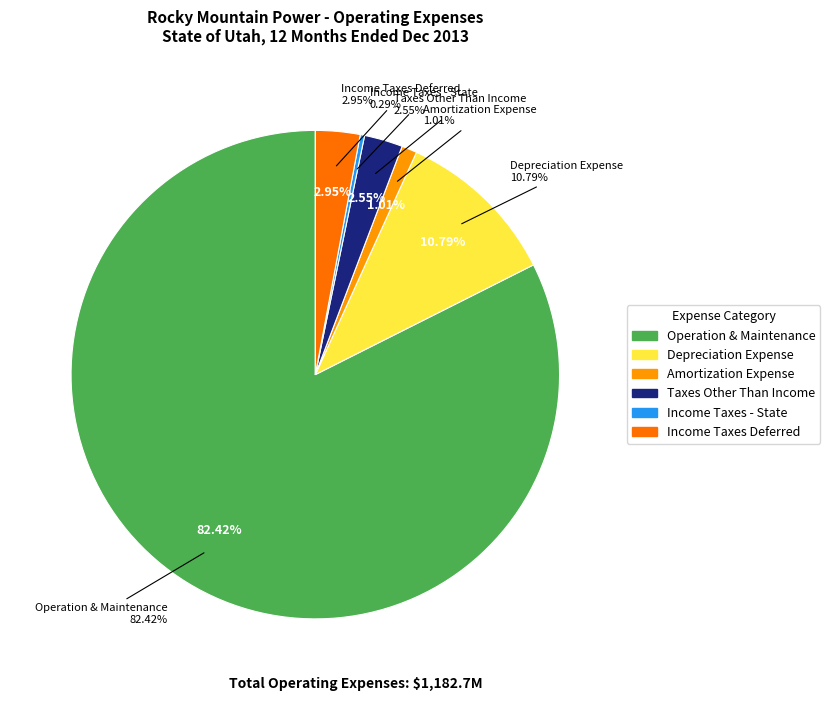

What percentage is NOT represented by Depreciation Expense?

89.2%